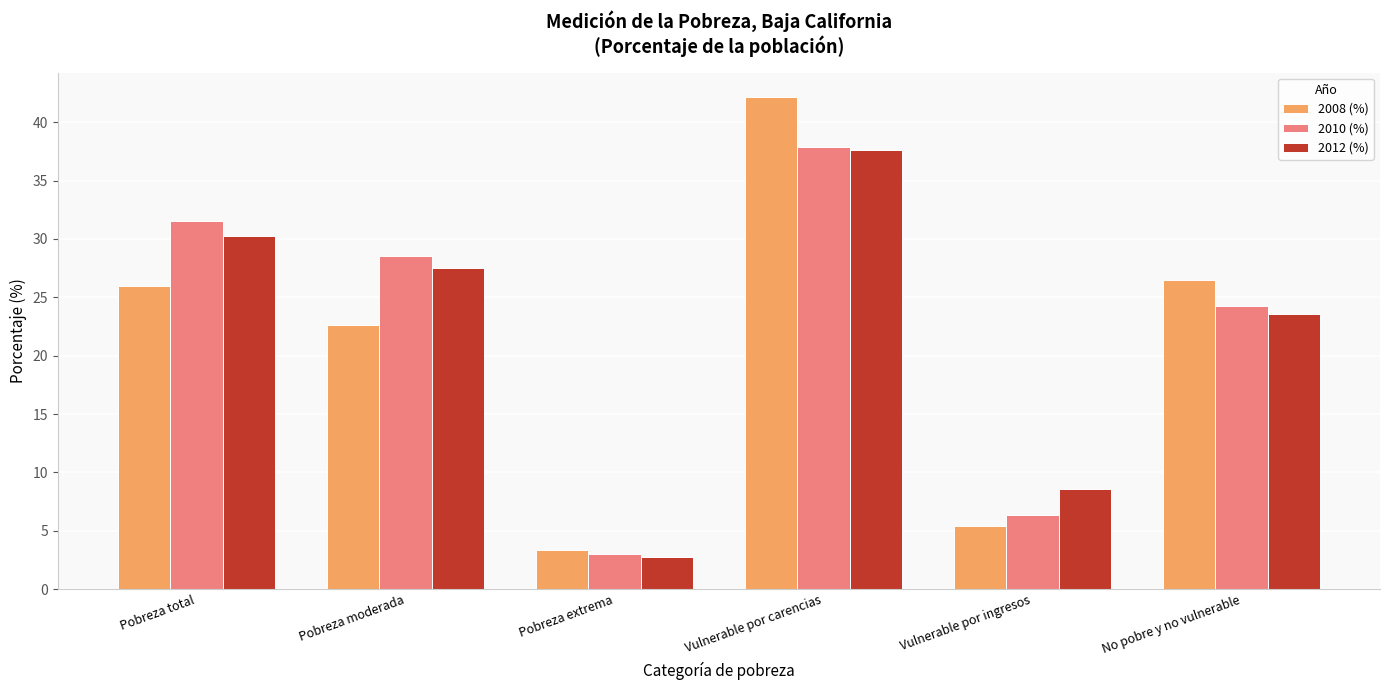

Where is 2010 (%) nearest to the value 20?

No pobre y no vulnerable